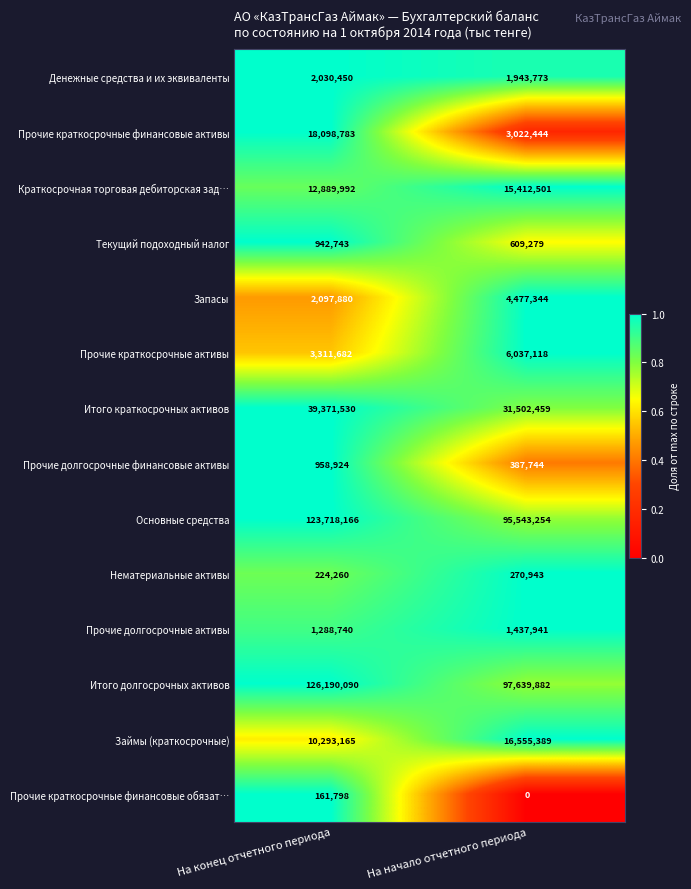

Is it true that Итого краткосрочных активов equals 31502459 at На начало отчетного периода?

True